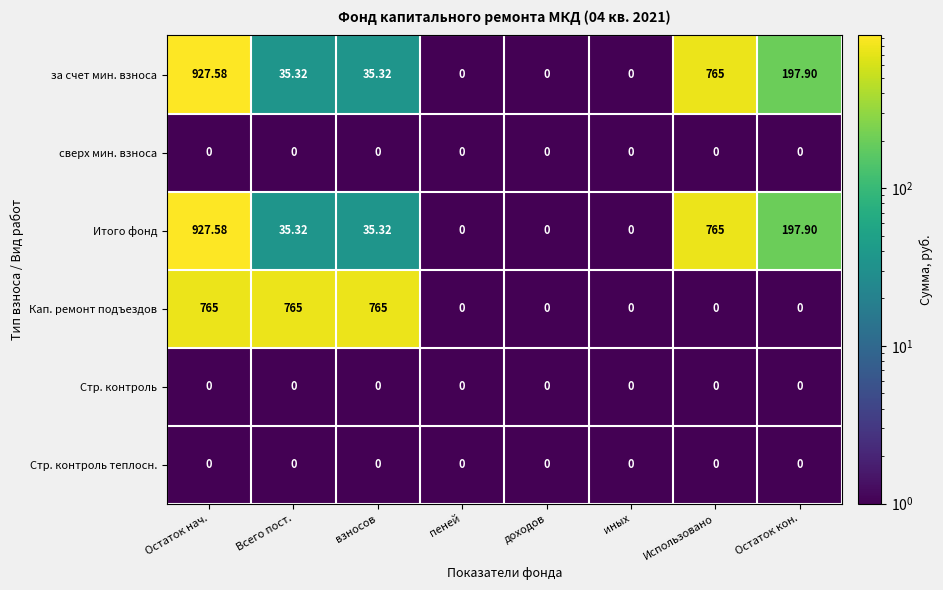

Which series changed the most between Всего пост. and Использовано?

Кап. ремонт подъездов